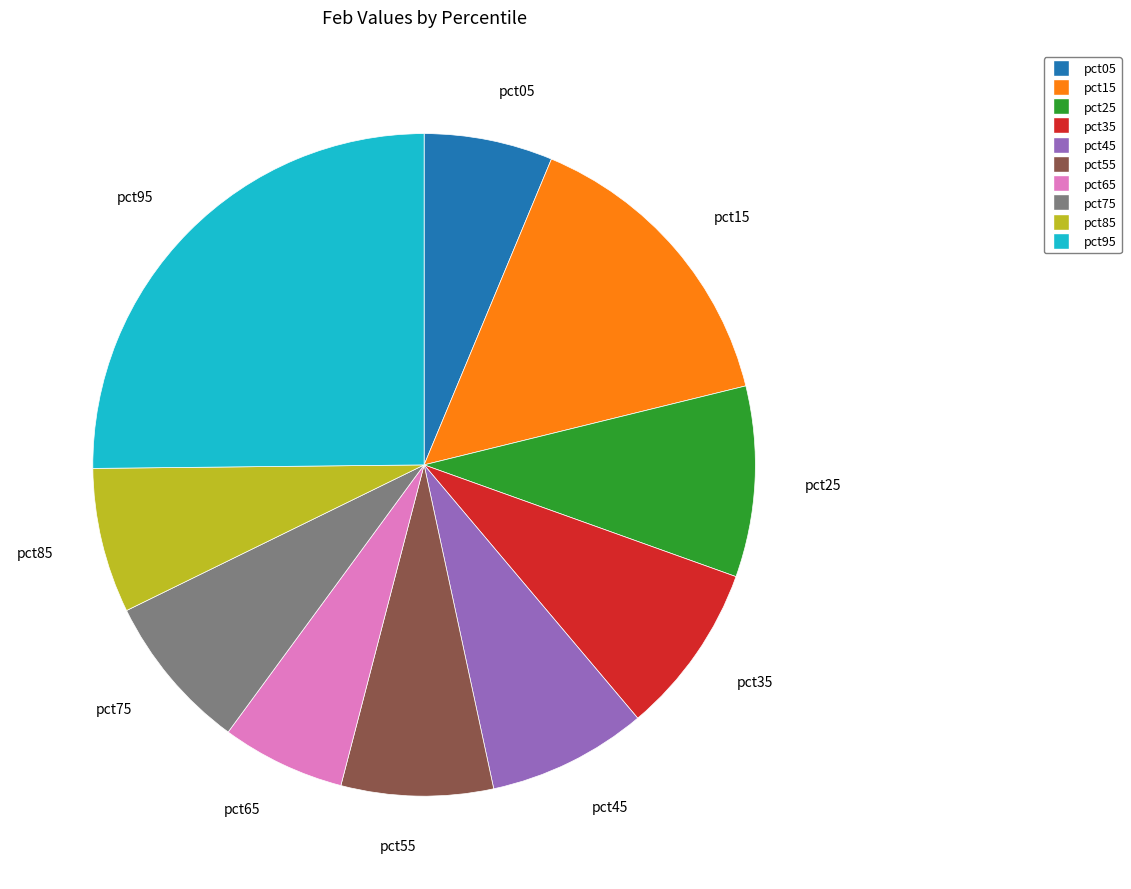

What is the largest slice in the pie chart?

pct95